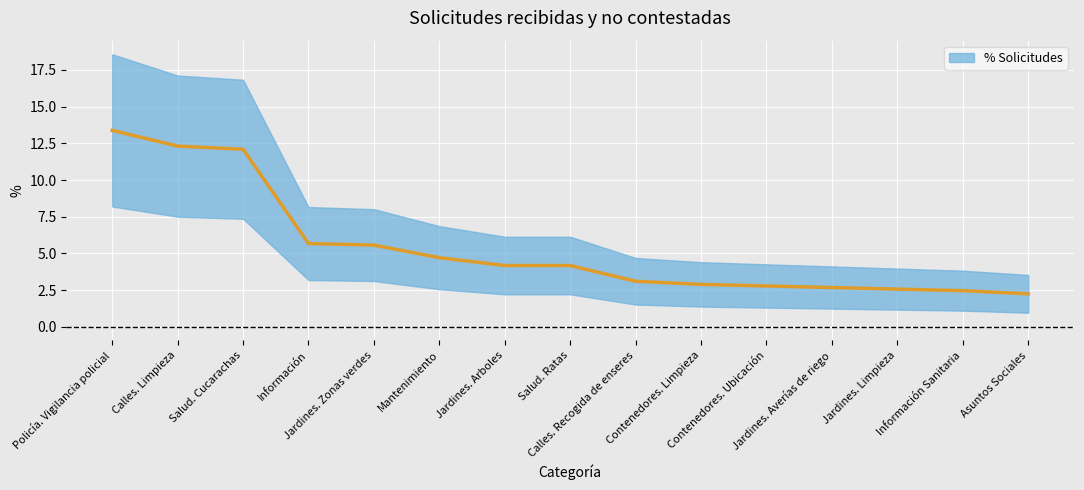

What is the label of the 7th point from the left?

Jardines. Arboles